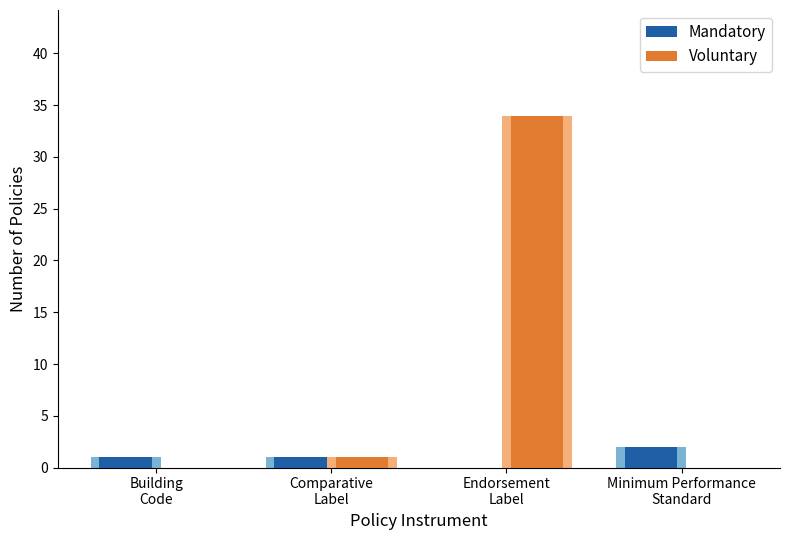

Which series has the widest spread of values?

Voluntary